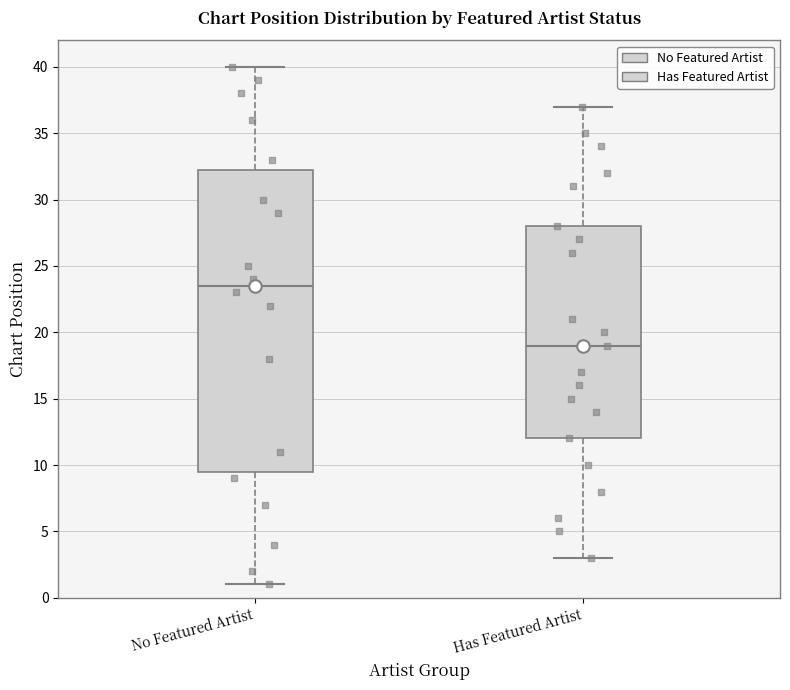

Which box's median line is the highest?

No Featured Artist